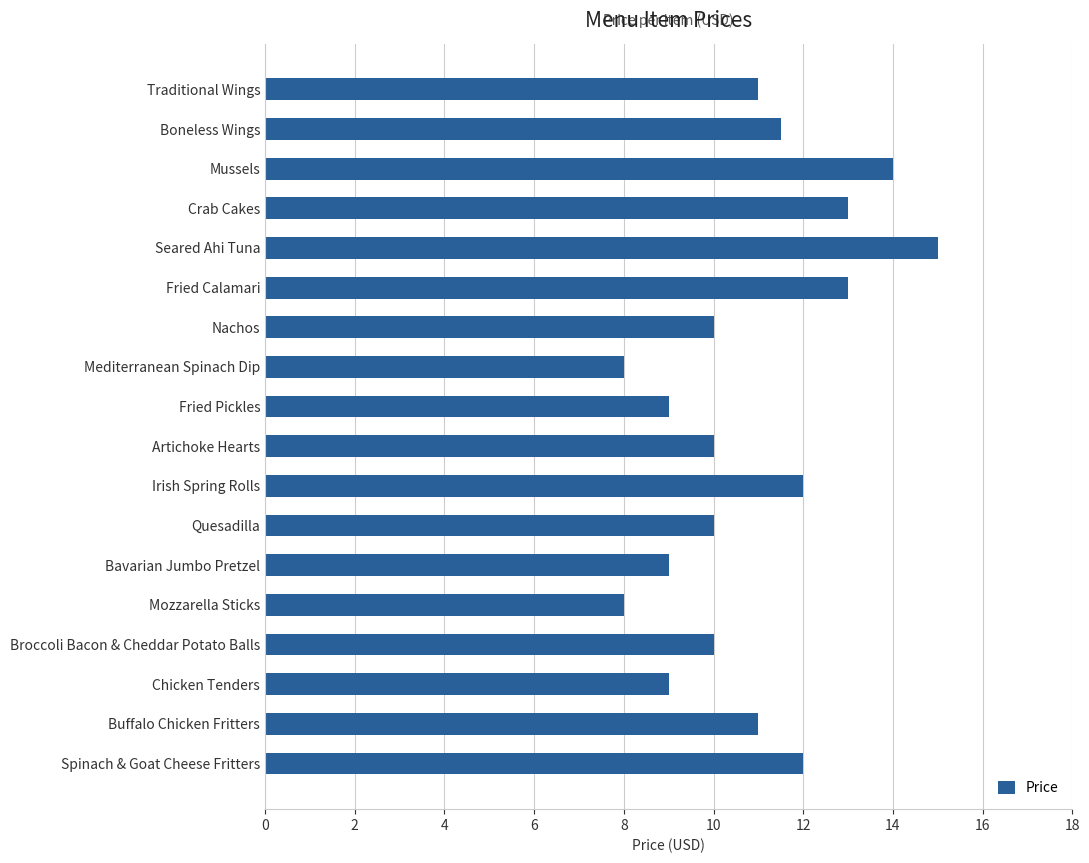

Reading bottom to top, list all the values displayed in this chart.

12.0	11.0	9.0	10.0	8.0	9.0	10.0	12.0	10.0	9.0	8.0	10.0	13.0	15.0	13.0	14.0	11.5	11.0